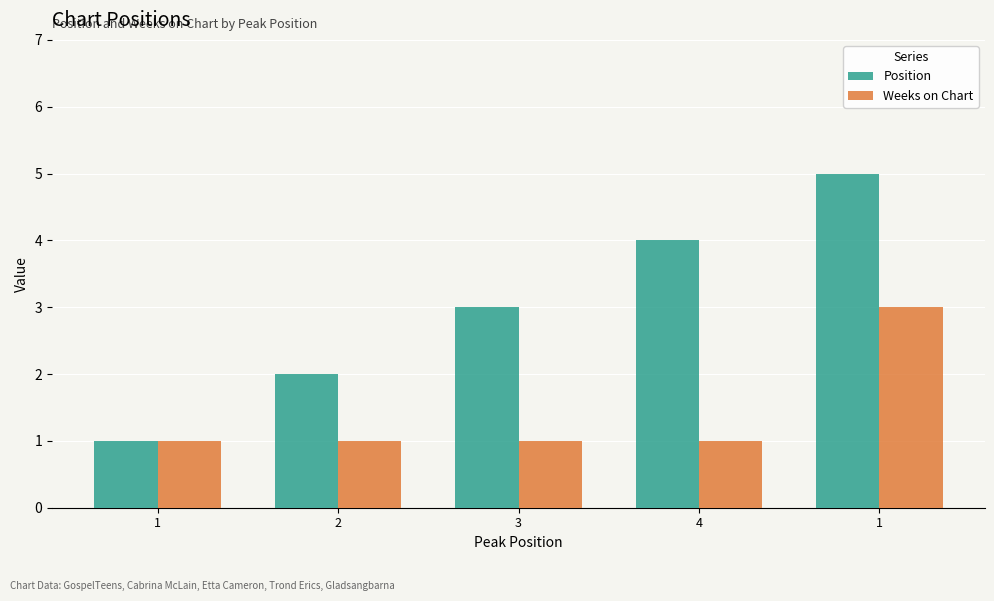

Reading right to left, transcribe all the data shown in this chart.

Position: 1=5	4=4	3=3	2=2	1=1
Weeks on Chart: 1=3	4=1	3=1	2=1	1=1